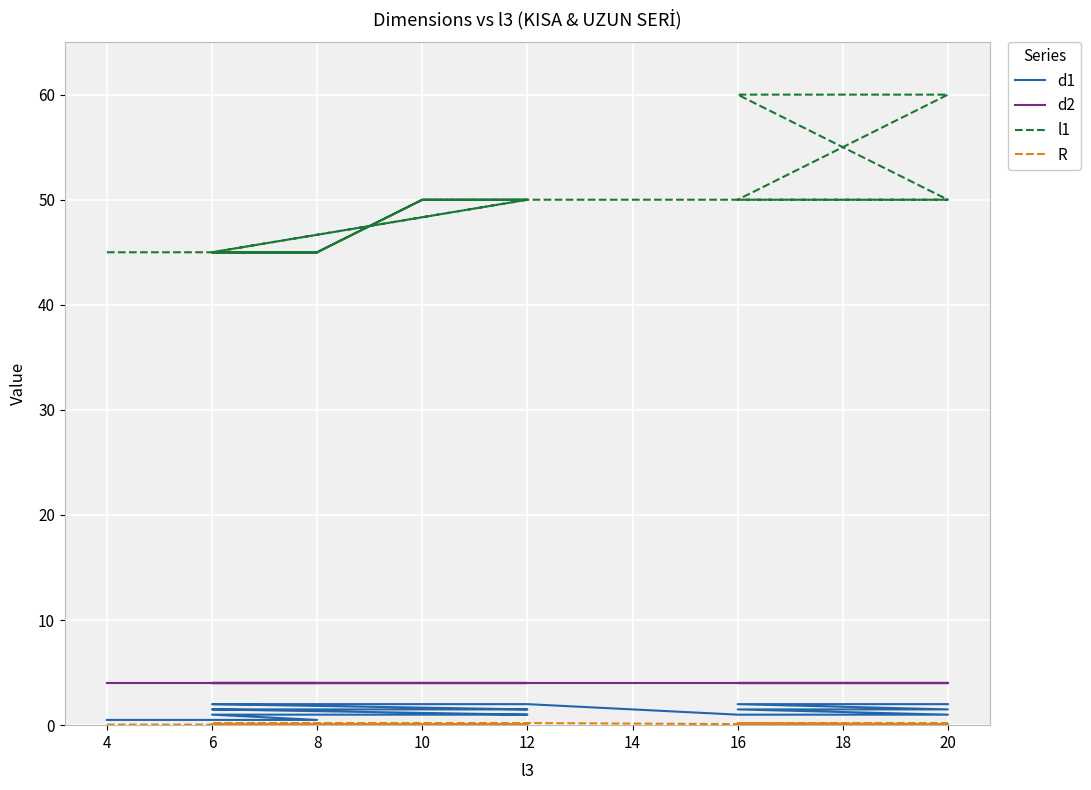

How many lines are shown in the chart?

4